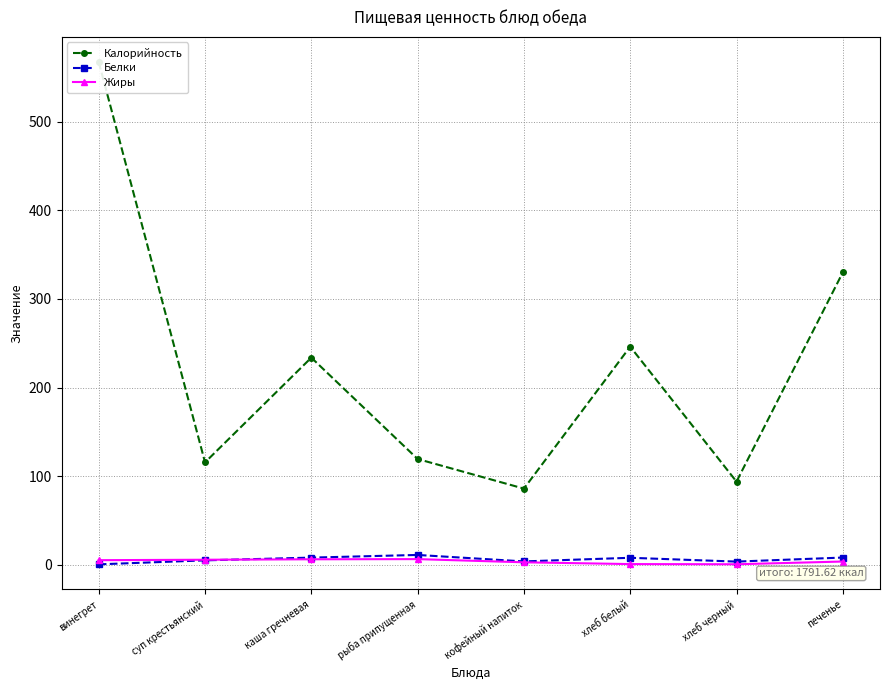

What is the smallest value displayed?

0.6